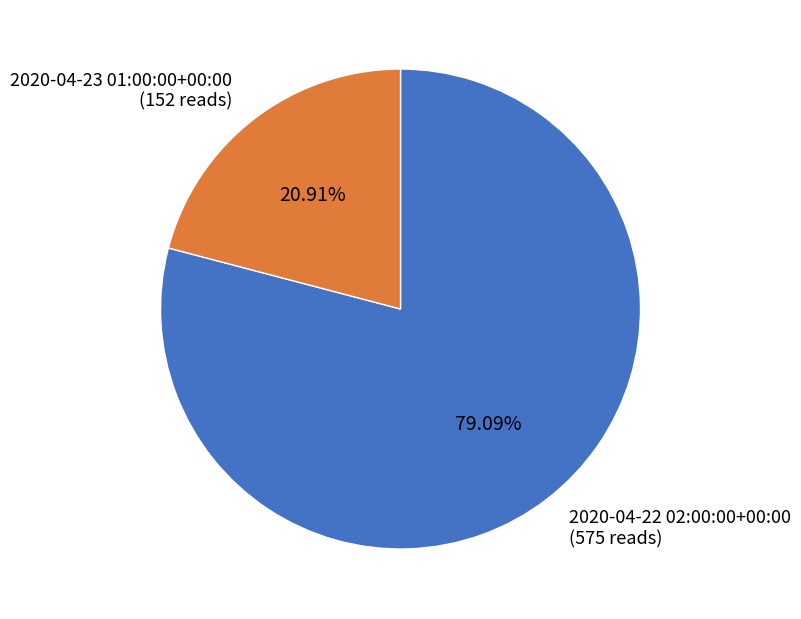

How many segments does this pie chart have?

2